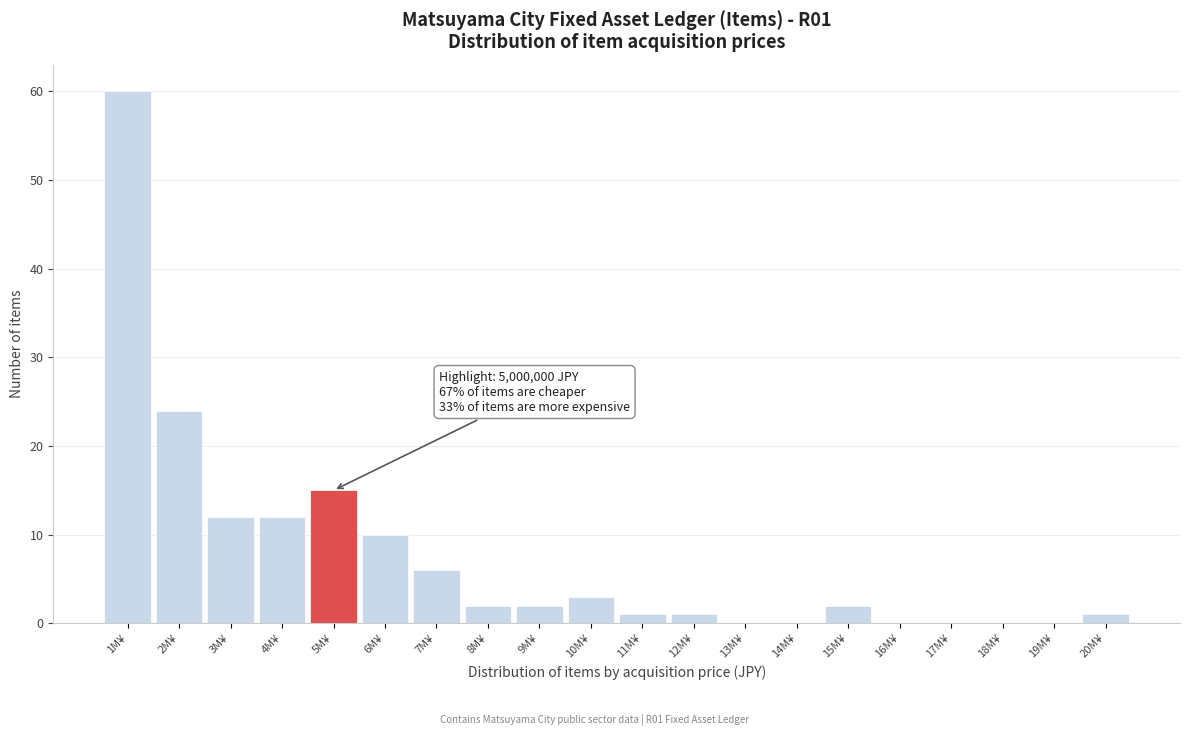

Reading right to left, transcribe all the data shown in this chart.

20M¥=1	19M¥=0	18M¥=0	17M¥=0	16M¥=0	15M¥=2	14M¥=0	13M¥=0	12M¥=1	11M¥=1	10M¥=3	9M¥=2	8M¥=2	7M¥=6	6M¥=10	5M¥=15	4M¥=12	3M¥=12	2M¥=24	1M¥=60